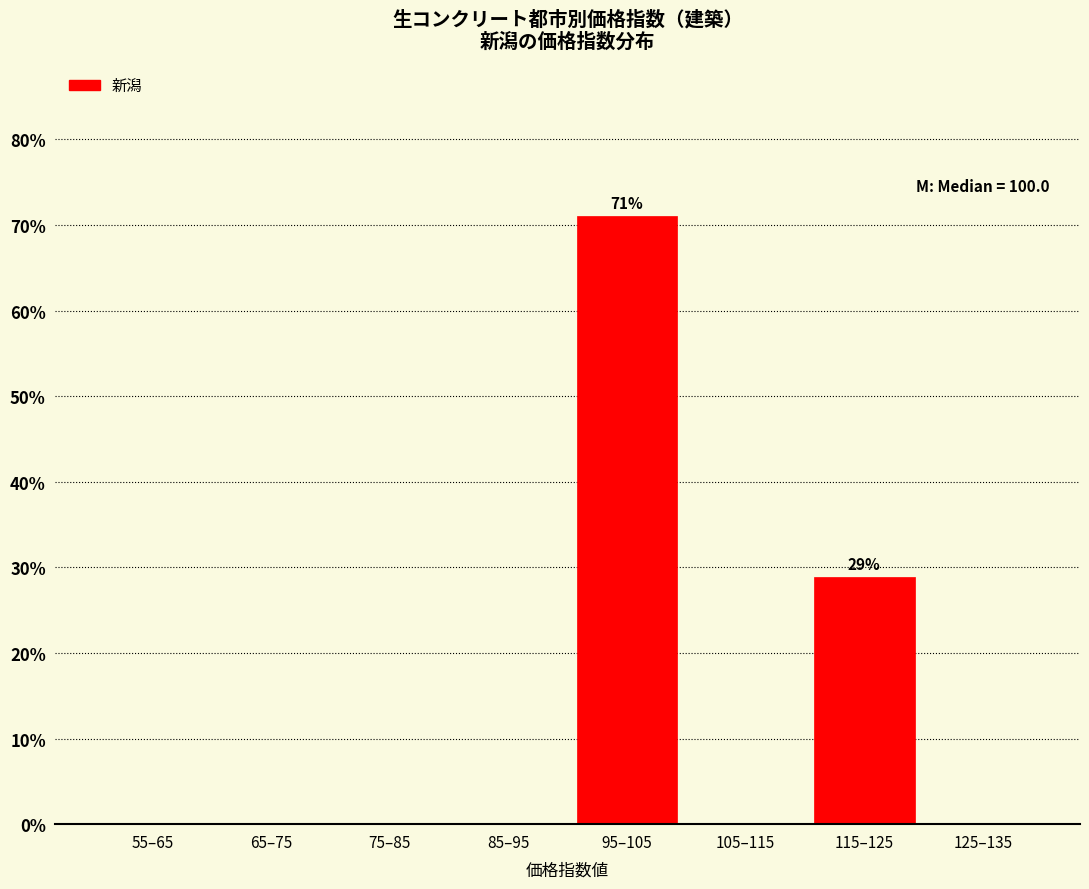

Reading left to right, what are all the values shown in this chart?

55–65=0.0	65–75=0.0	75–85=0.0	85–95=0.0	95–105=71.1	105–115=0.0	115–125=28.9	125–135=0.0